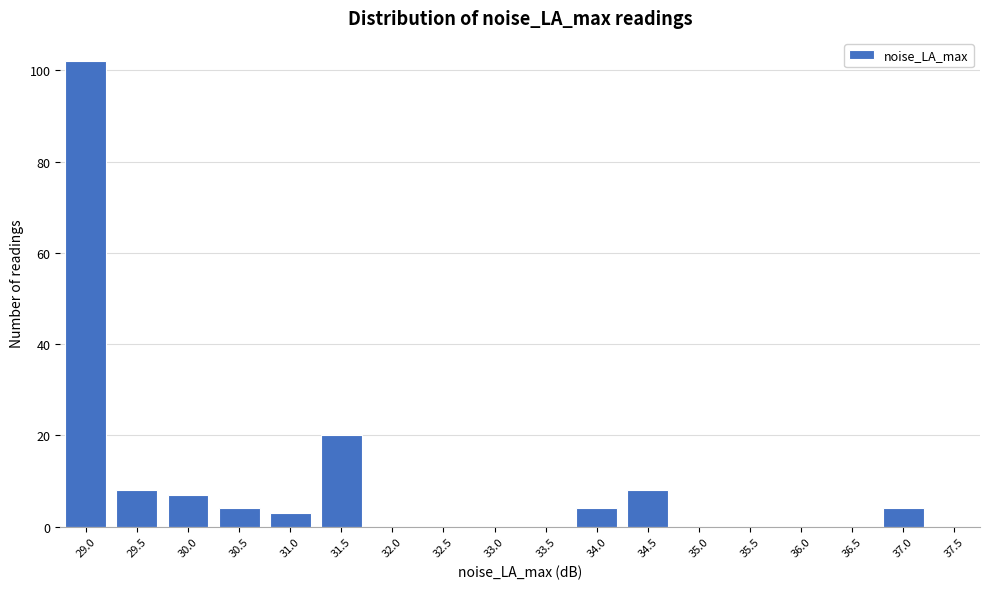

Reading left to right, list all the values displayed in this chart.

29.0=102	29.5=8	30.0=7	30.5=4	31.0=3	31.5=20	32.0=0	32.5=0	33.0=0	33.5=0	34.0=4	34.5=8	35.0=0	35.5=0	36.0=0	36.5=0	37.0=4	37.5=0